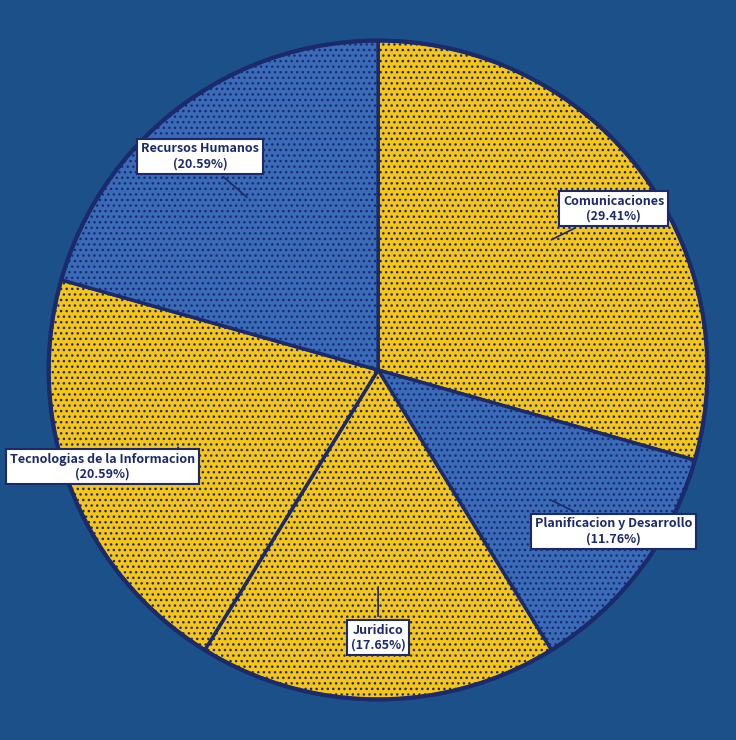

How many slices are in this pie chart?

5